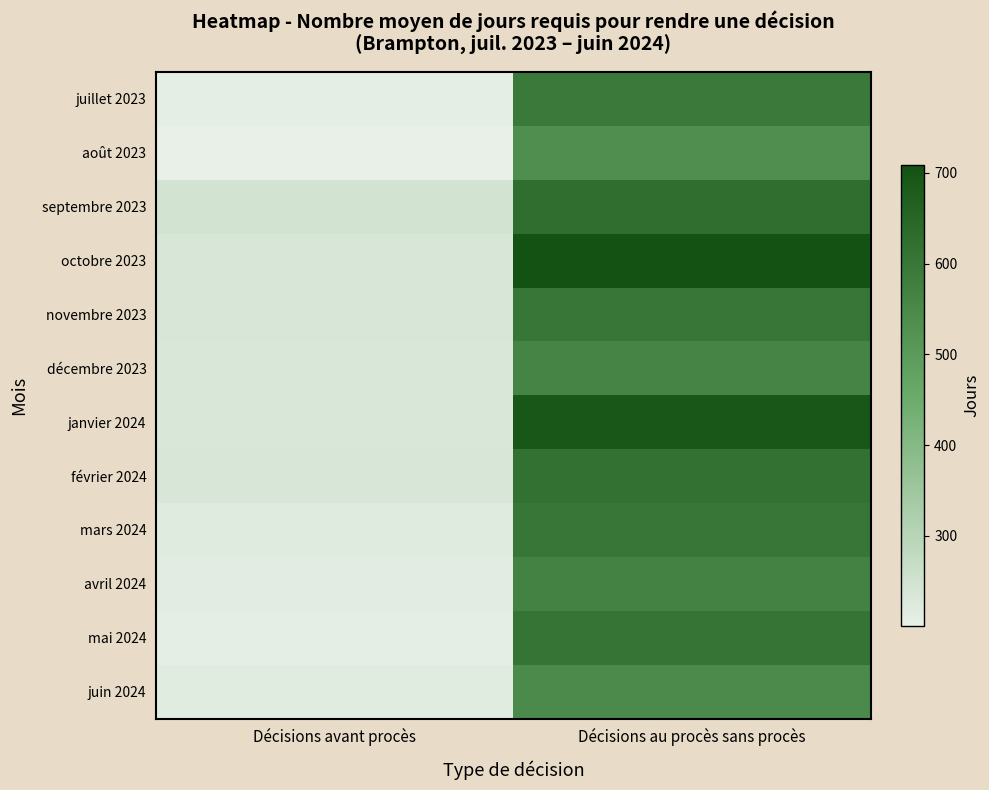

Which series changed the most between Décisions avant procès and Décisions au procès sans procès?

octobre 2023